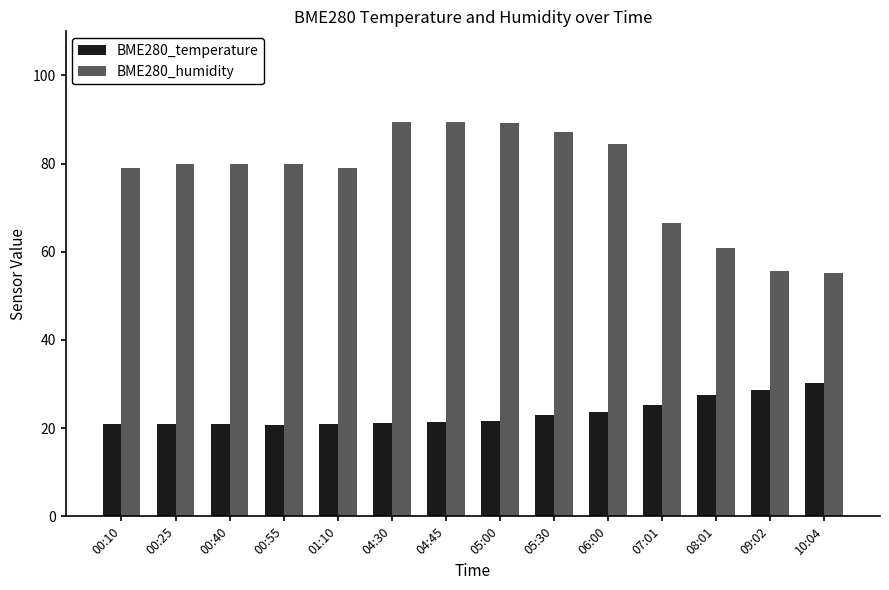

What is the difference between the highest and lowest values at 00:40?

59.1